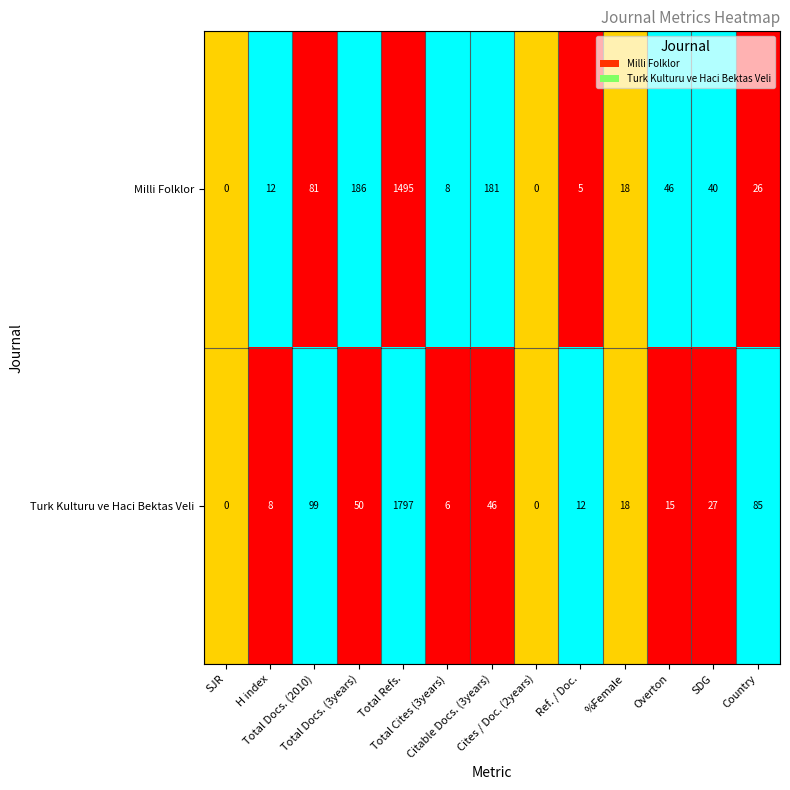

What is the greatest value displayed?

1797